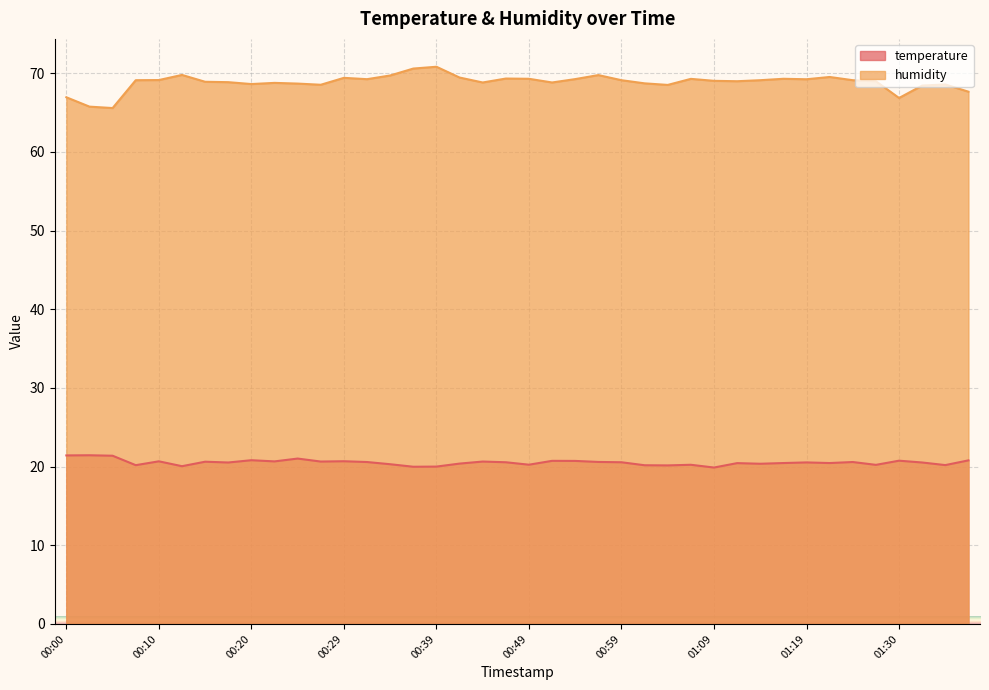

What is the total value across all series at 00:07?

89.3